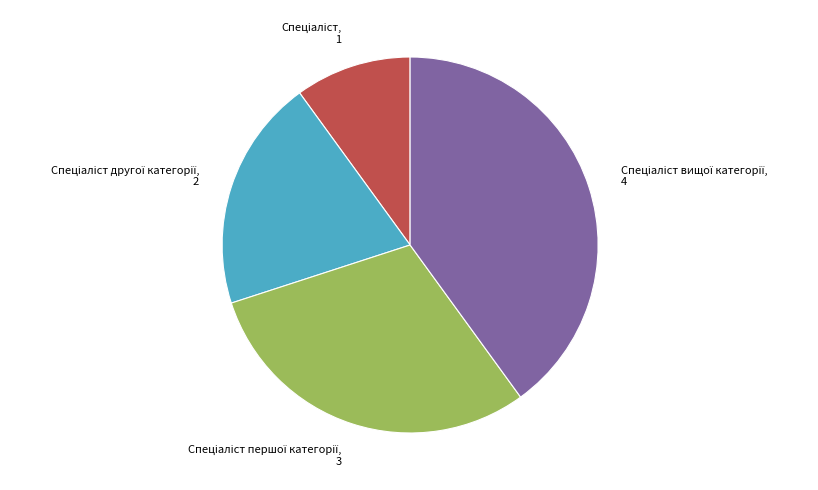

Is there a majority slice in this chart?

No